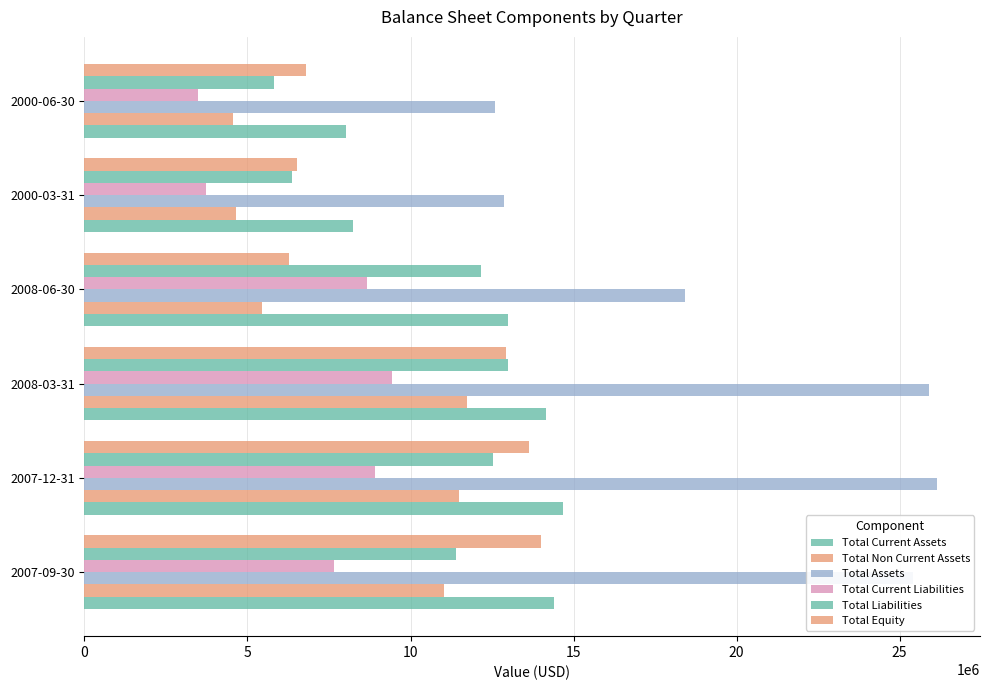

How many values in the Total Assets series are below 25409690?

3